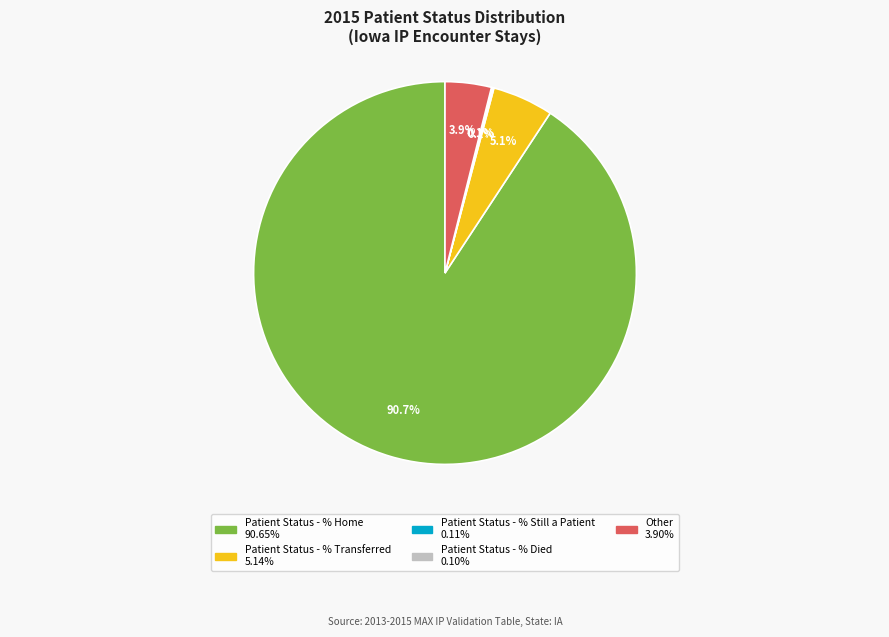

What portion of the pie excludes Other?

96.1%